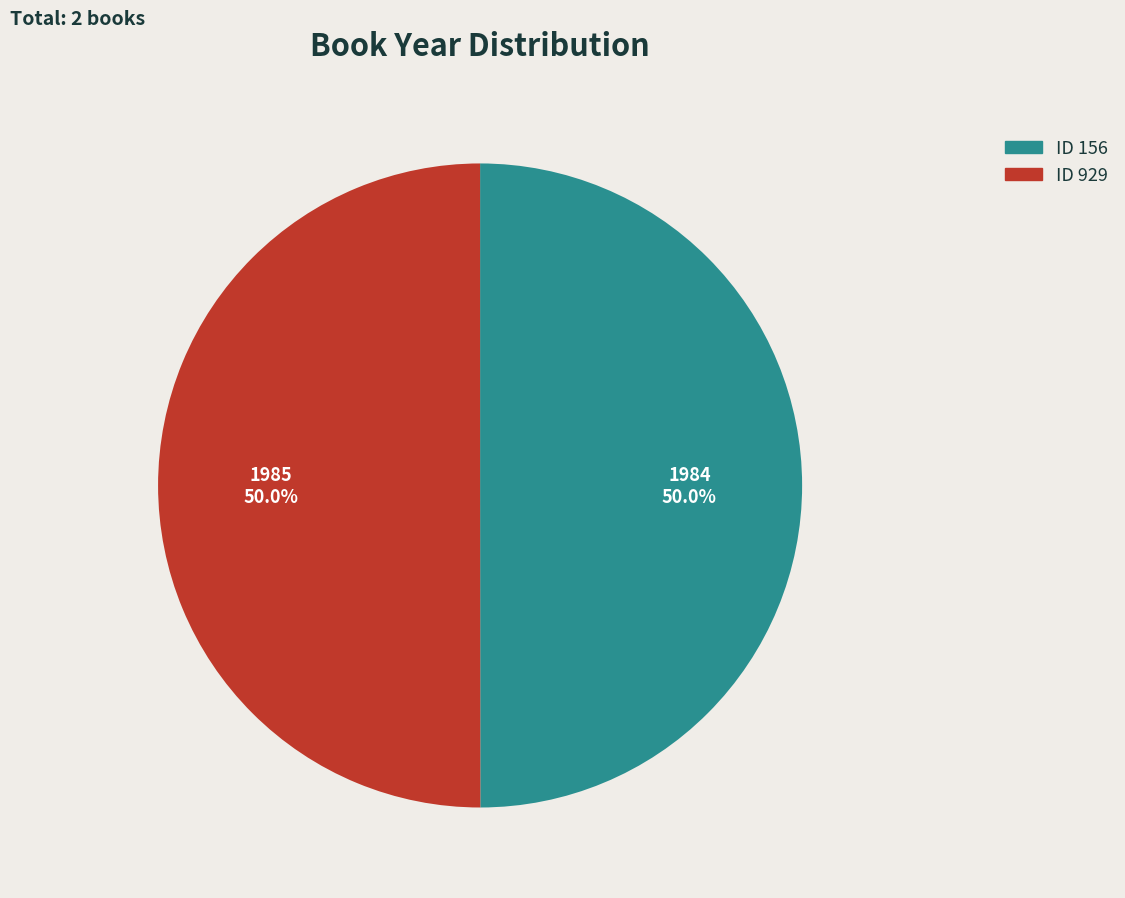

How many slices are in this pie chart?

2